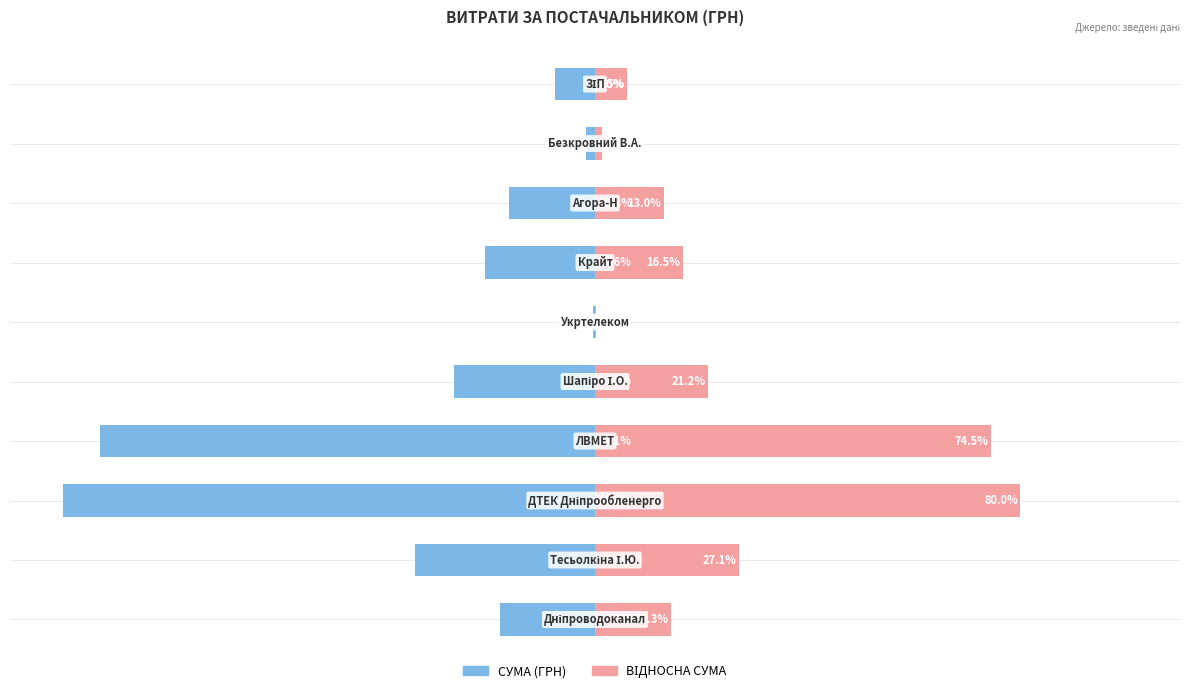

What is the highest value of the СУМА (ГРН) (відн.) series?

80.0